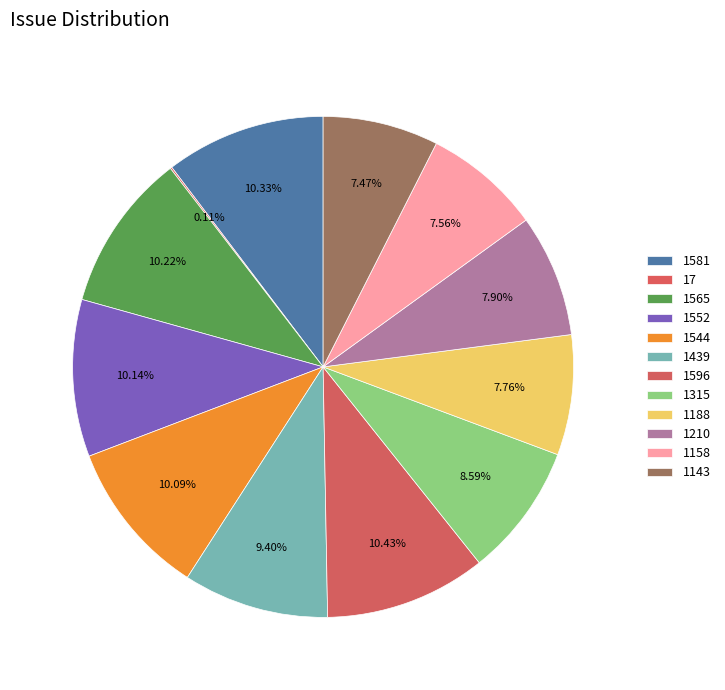

Rank the categories by value from highest to lowest.

1596, 1581, 1565, 1552, 1544, 1439, 1315, 1210, 1188, 1158, 1143, 17